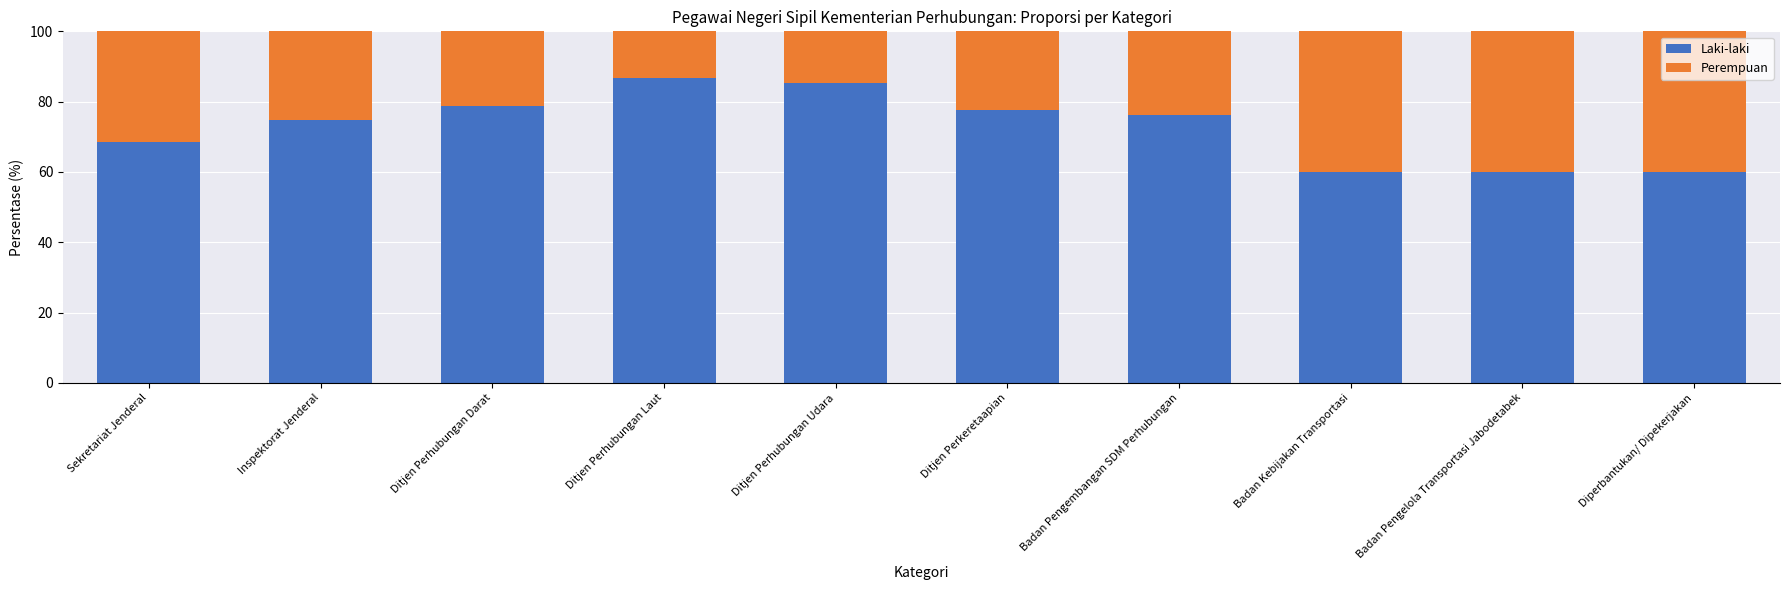

True or false: Laki-laki has a value of 77.5 at Ditjen Perkeretaapian.

True